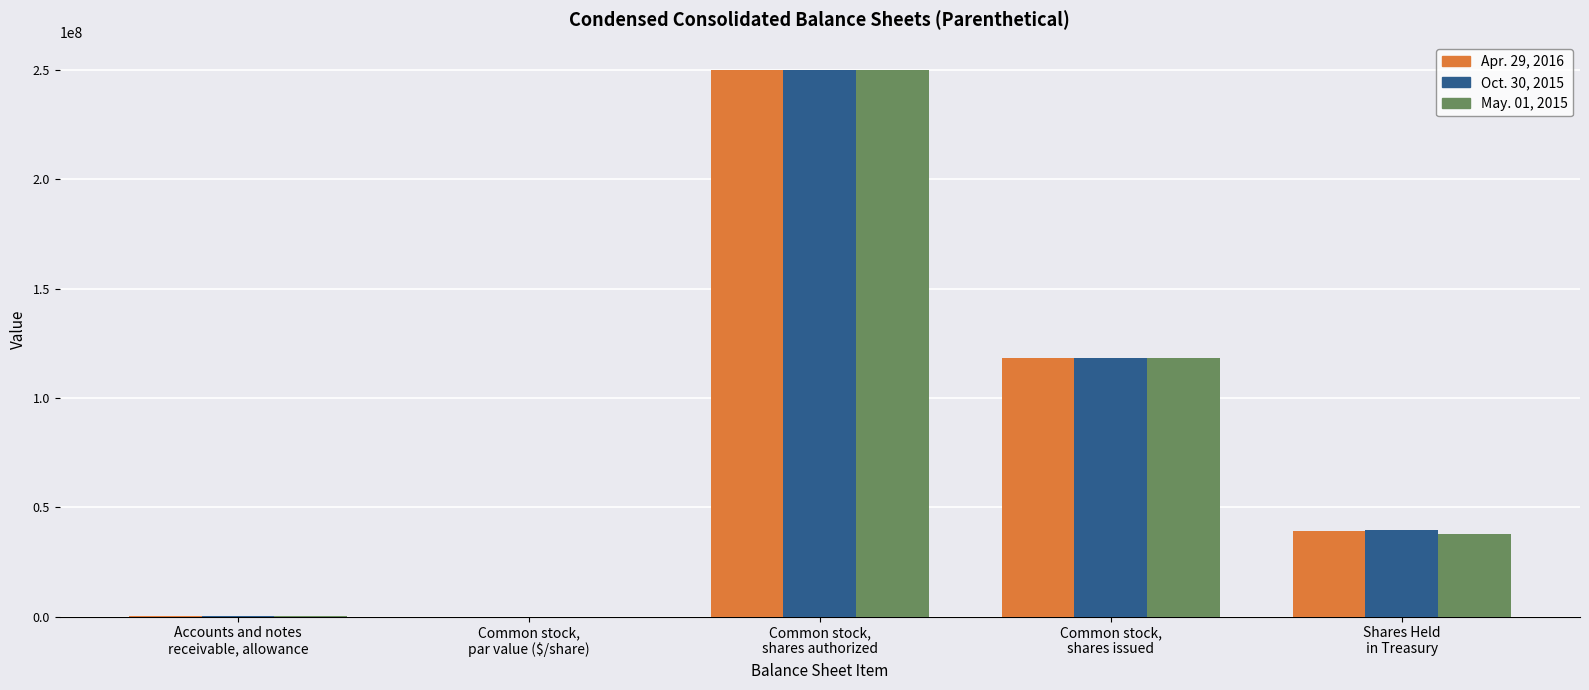

What is the sum of all Oct. 30, 2015 values?

407910947.5